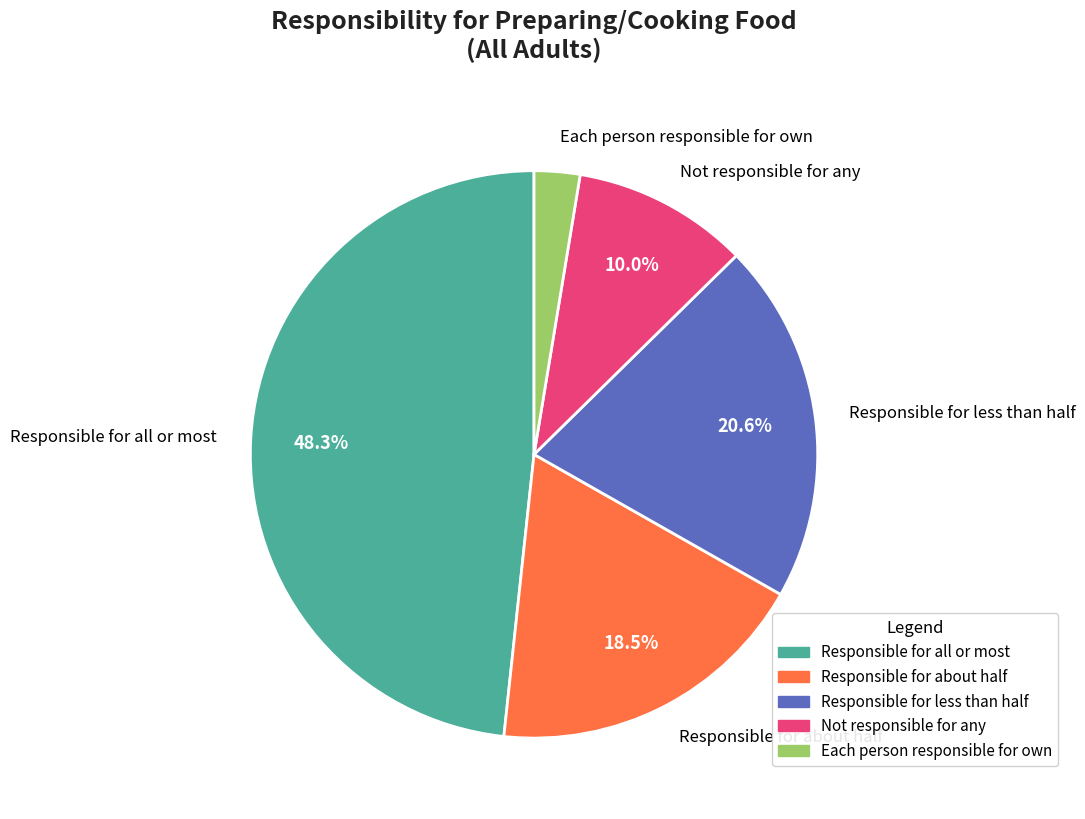

Is there any slice that represents more than half of the pie?

No